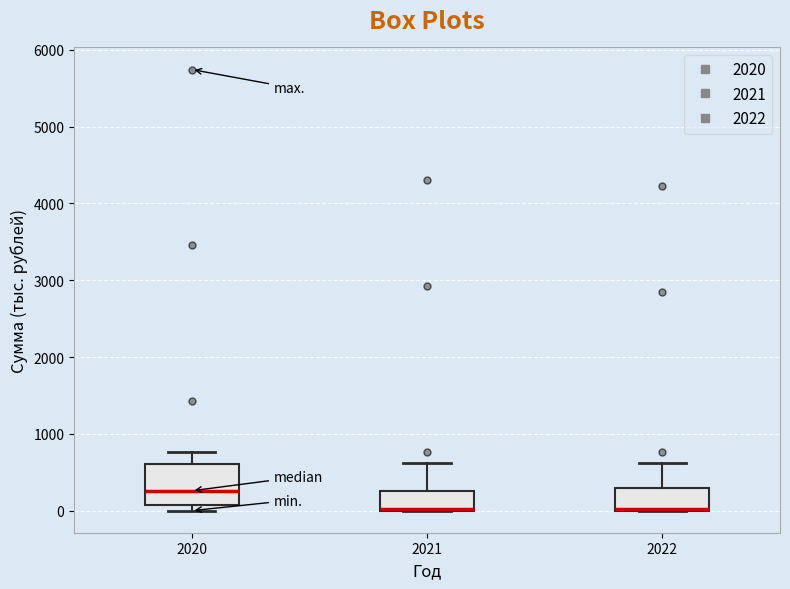

Reading left to right, read every box against the y-axis: the position of its median line, the range the box covers, and the ends of its whiskers. The values are not printed on the chart, so give them approximately, as read against the axis.

2020: median 300, box 100 to 600, whiskers 0 to 800
2021: median 0 (drawn on the box's lower edge), box 0 to 300, whiskers 0 to 600
2022: median 0 (drawn on the box's lower edge), box 0 to 300, whiskers 0 to 600